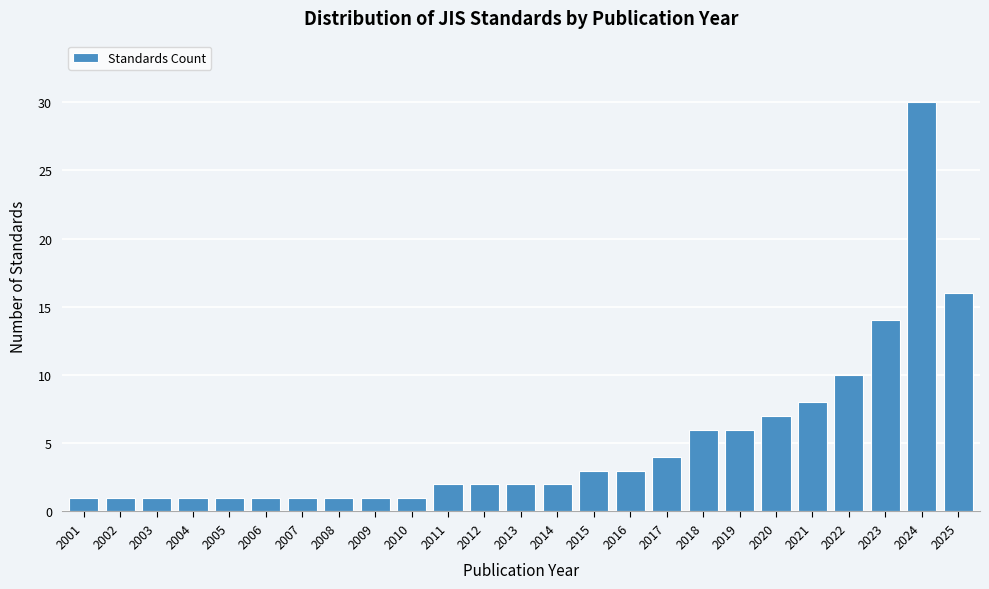

Reading left to right, list all the values displayed in this chart.

1	1	1	1	1	1	1	1	1	1	2	2	2	2	3	3	4	6	6	7	8	10	14	30	16